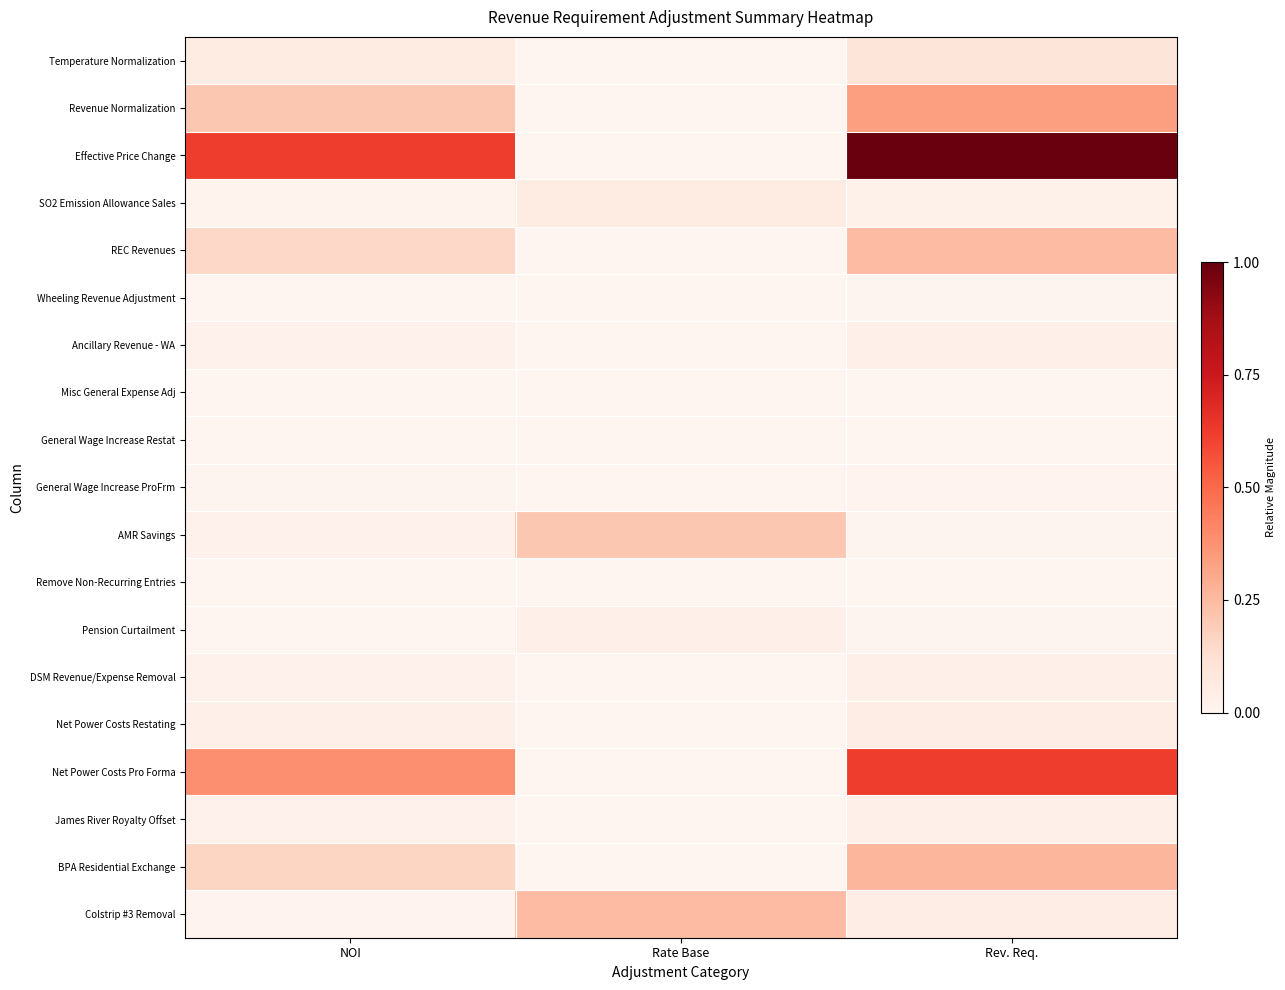

Which has a higher value, NOI or Rev. Req.?

Rev. Req.